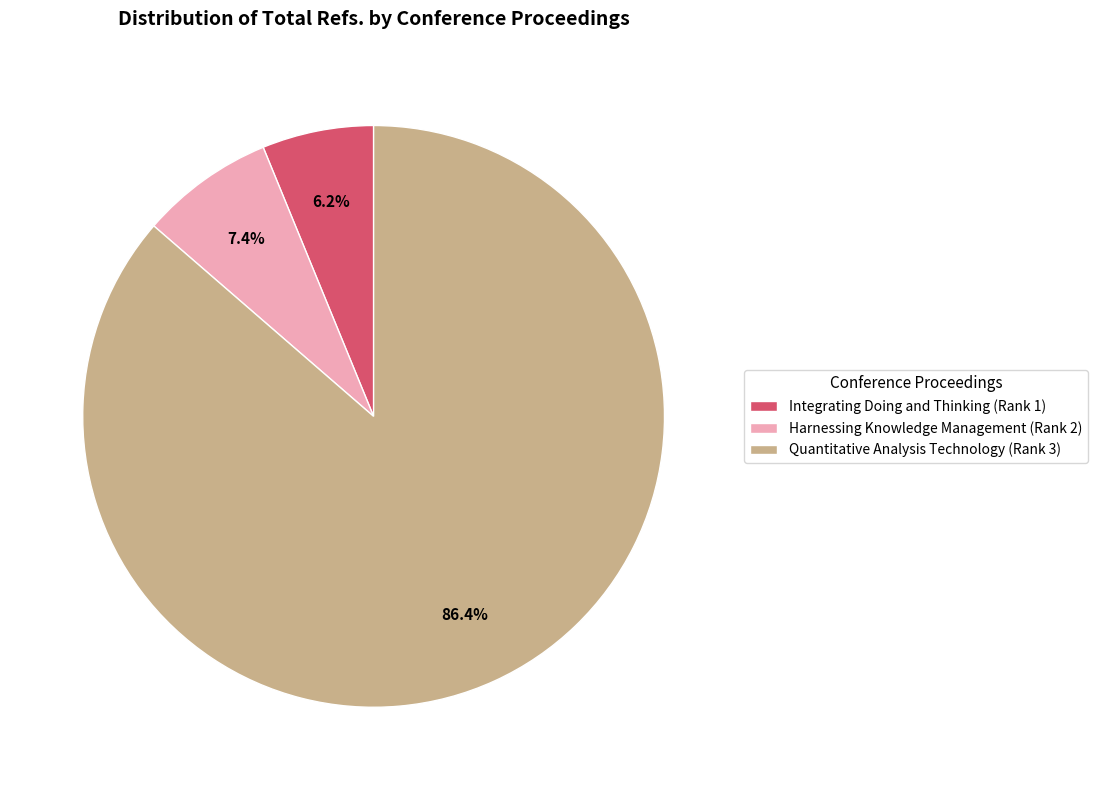

Combined, what portion of the pie is Harnessing Knowledge Management (Rank 2) and Quantitative Analysis Technology (Rank 3)?

93.8%